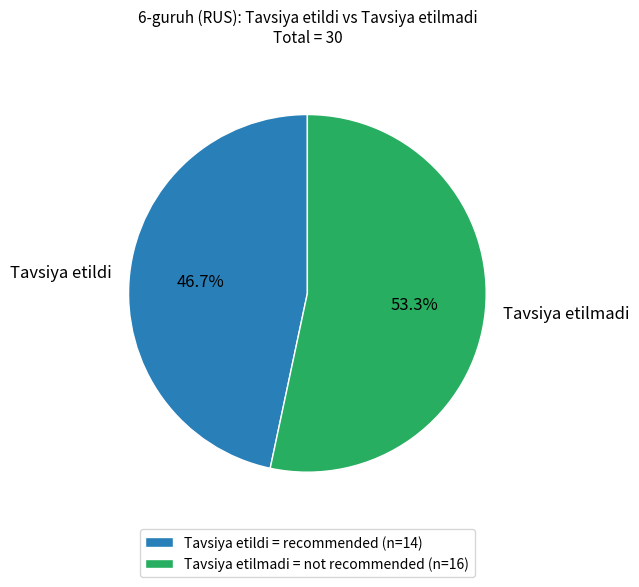

To the nearest percent, what is the difference between the largest and smallest slice percentages?

7%